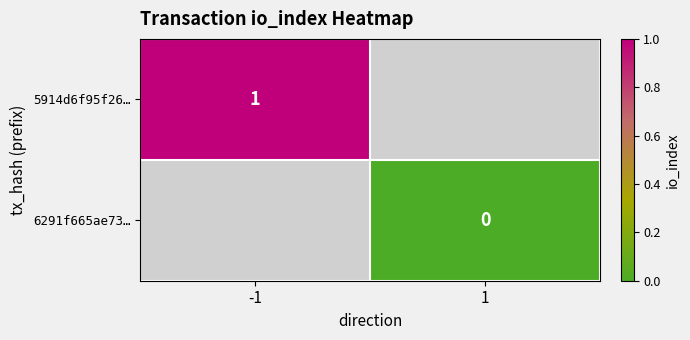

At how many categories does at least one series exceed 0?

1